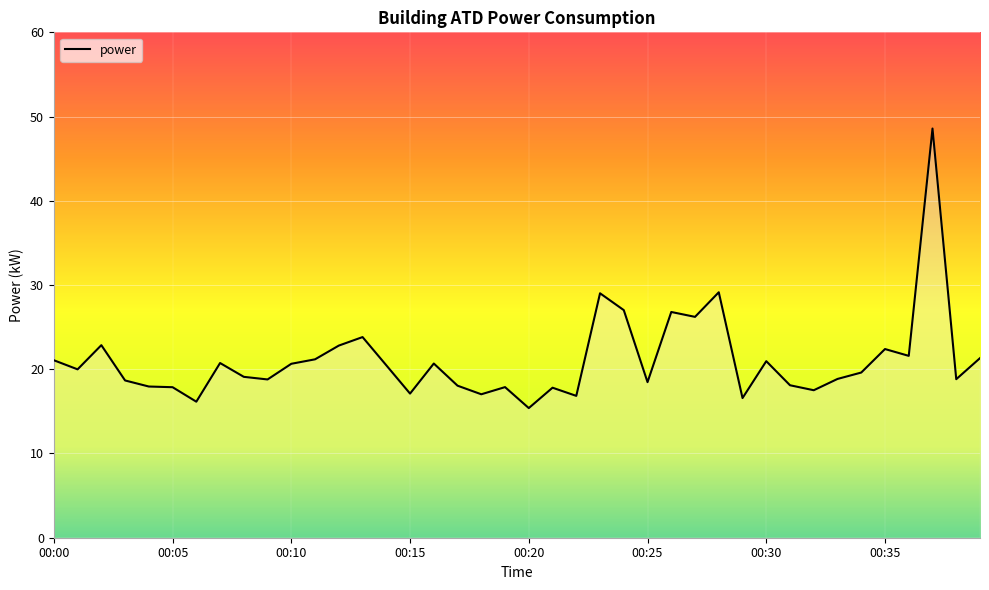

What is the maximum value shown in the chart?

48.6